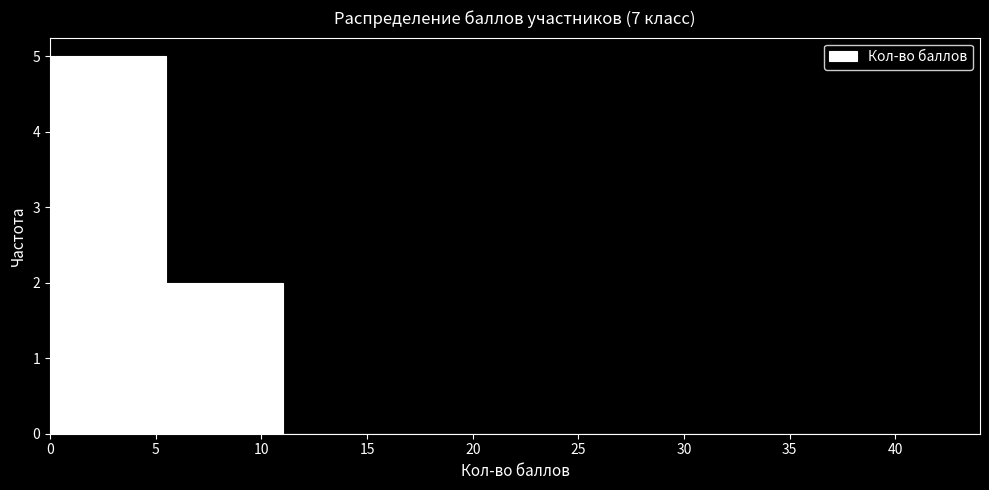

What is the height of the bar covering 0.0 to 5.5 on the x-axis? The values are not printed on the chart, so give them approximately, as read against the axis.

5